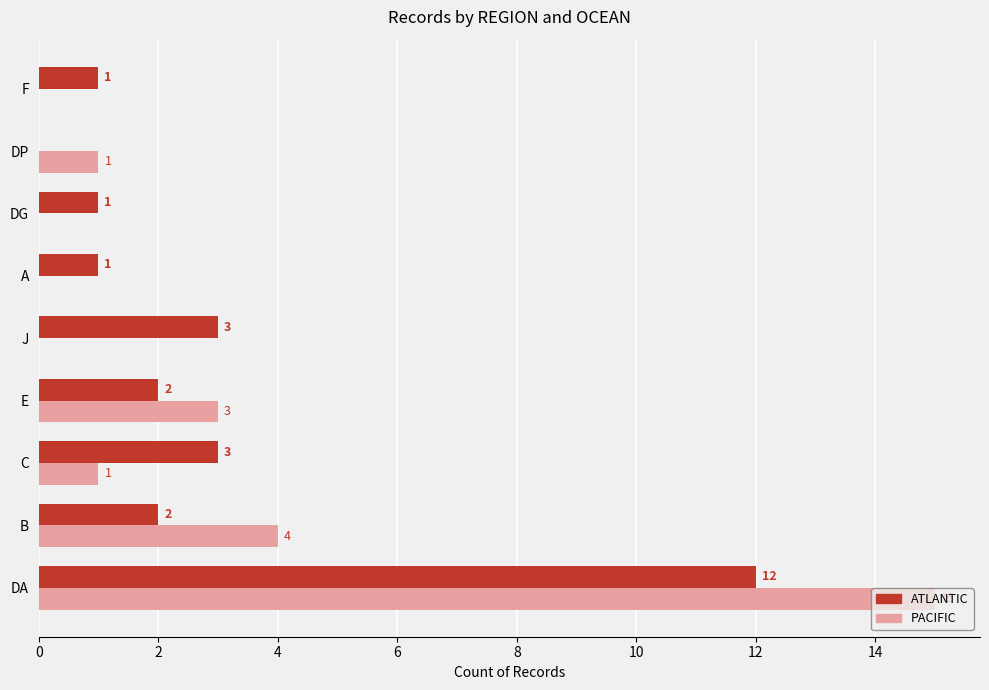

Between B and J, which series saw the biggest shift?

PACIFIC